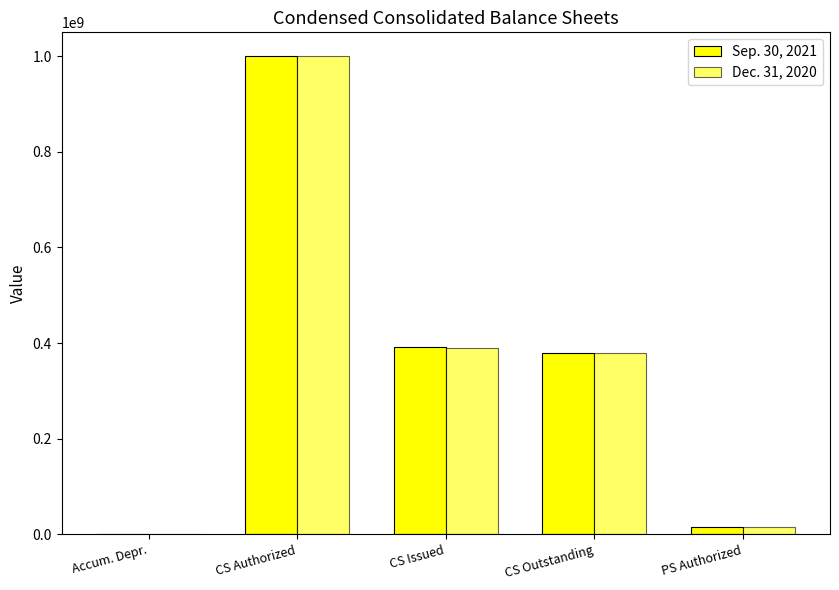

At which label does Sep. 30, 2021 first exceed 379267122?

CS Authorized